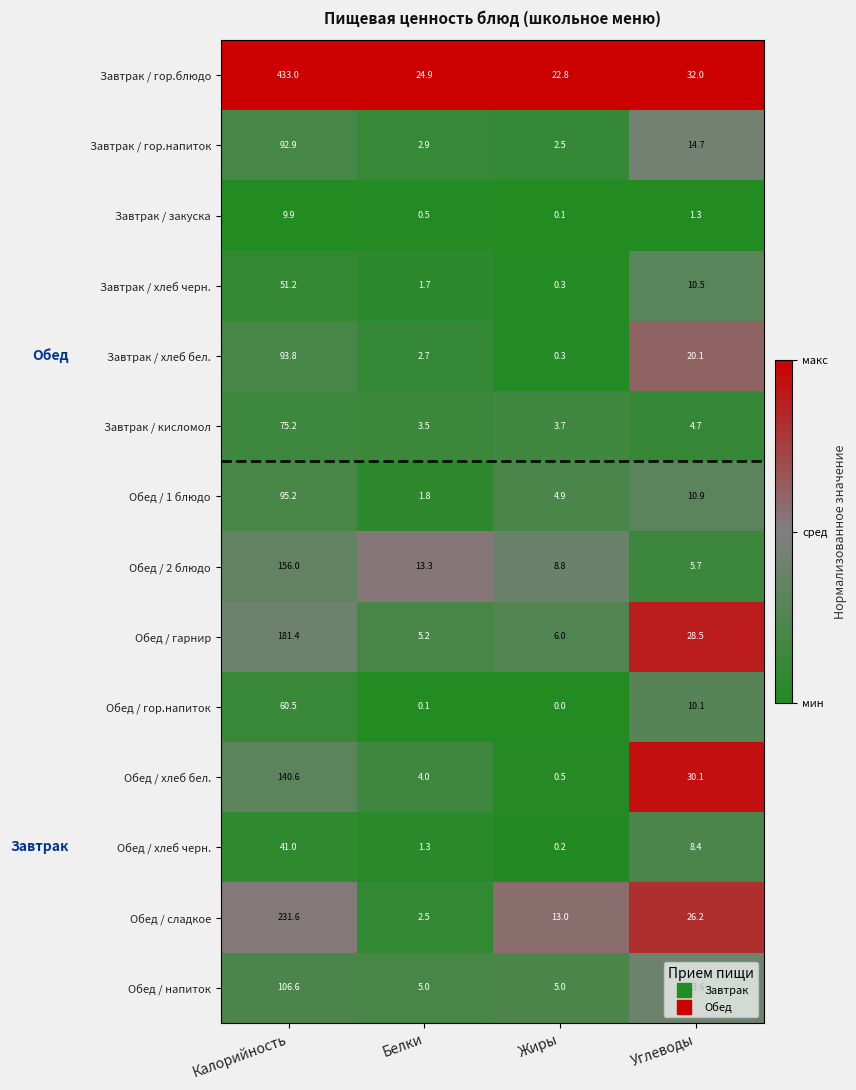

At which label does Завтрак / гор.блюдо first exceed 32?

Калорийность